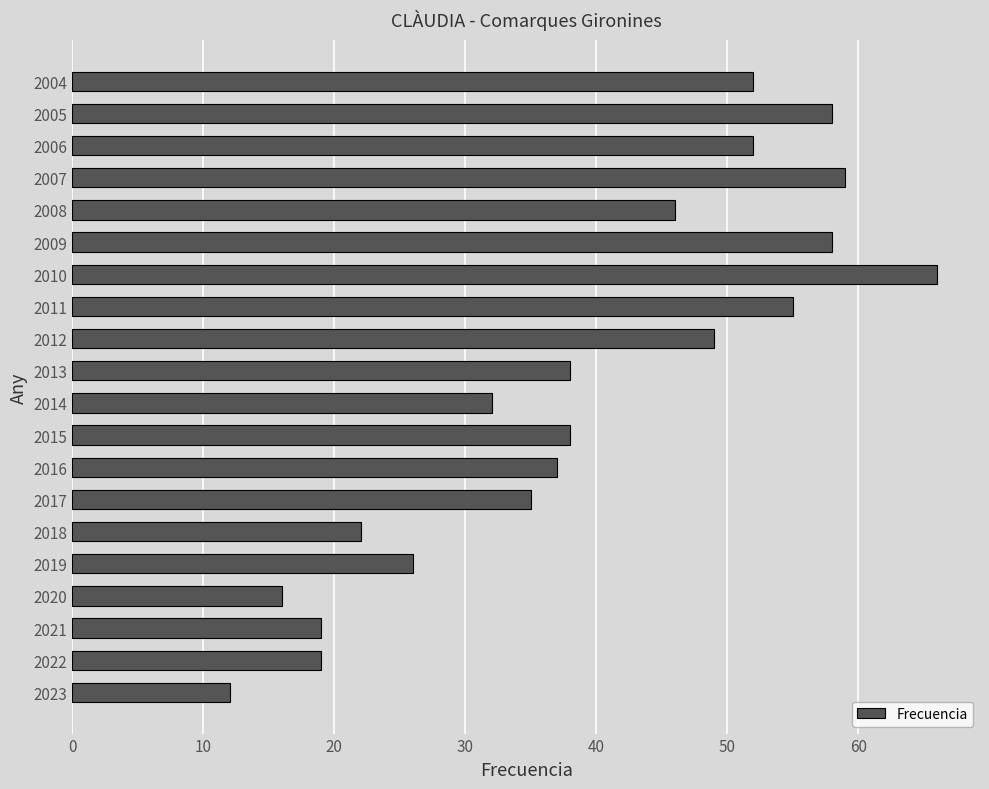

What is the change in value from 2021 to 2006?

+33